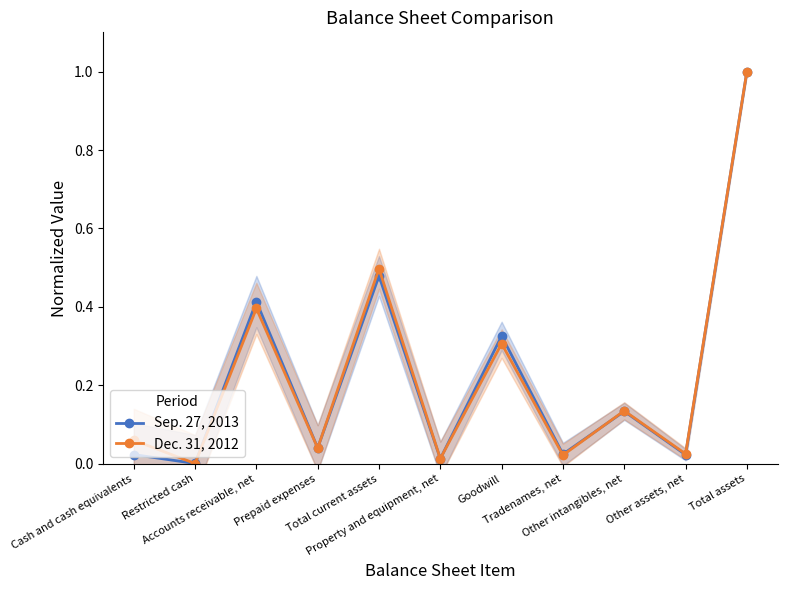

What is the maximum value for Sep. 27, 2013?

1.0